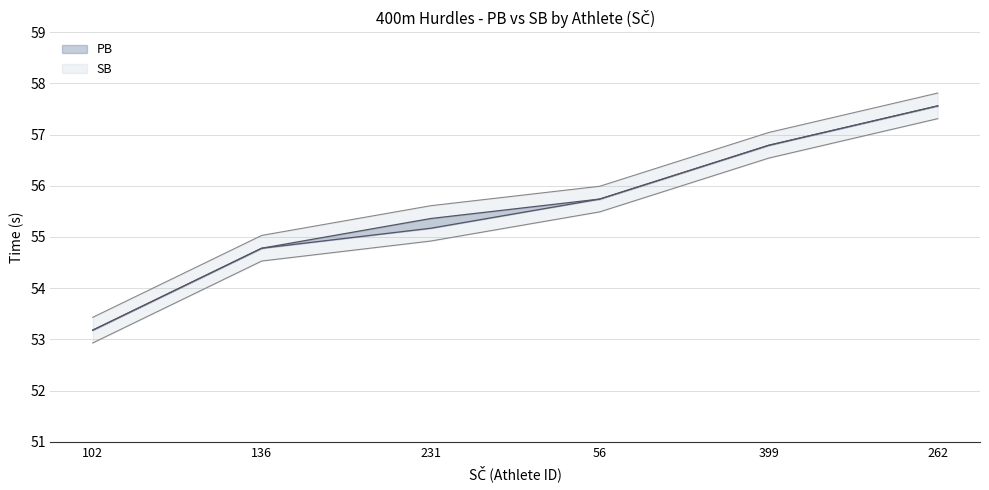

The value of PB at 56 is 55.5. True or false?

True